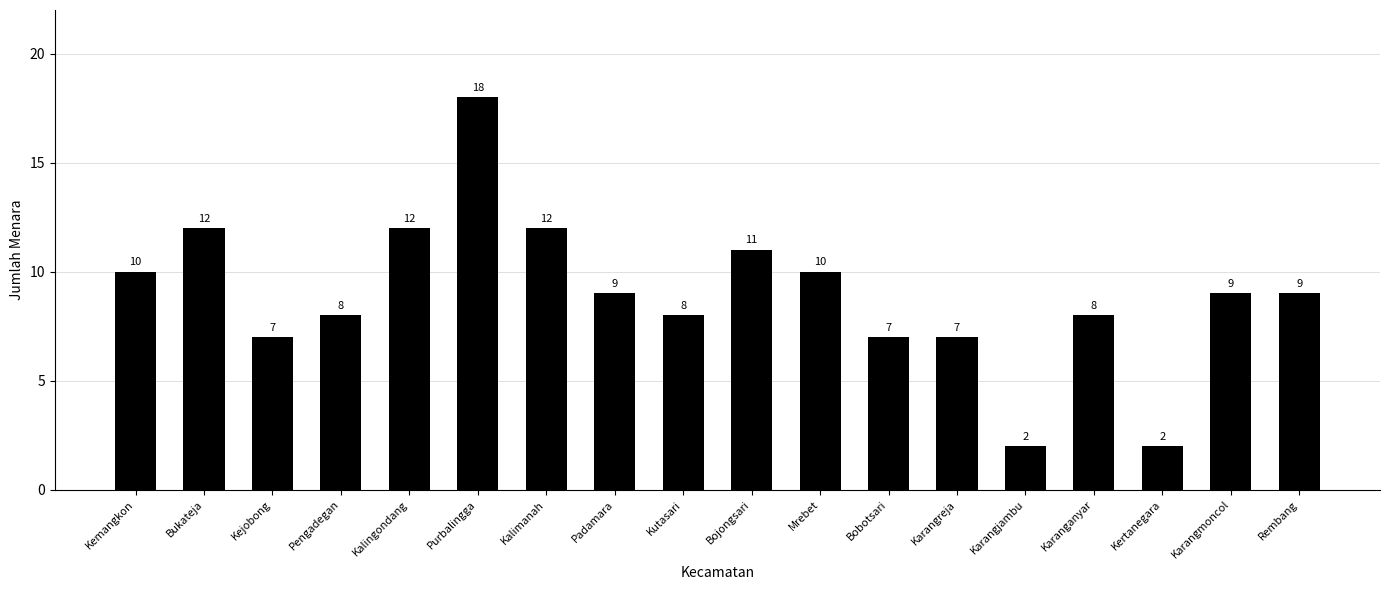

Which has a higher value, Karangreja or Pengadegan?

Pengadegan